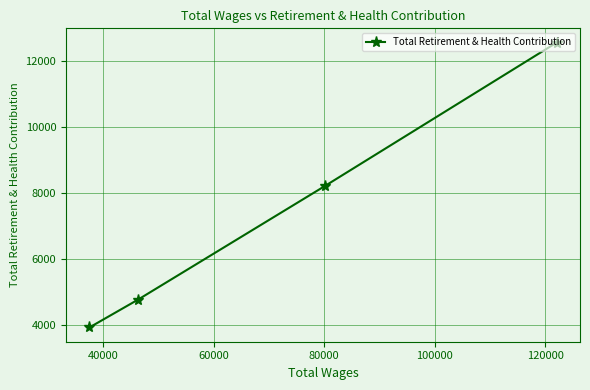

What is the difference between the second highest and minimum values?

4291